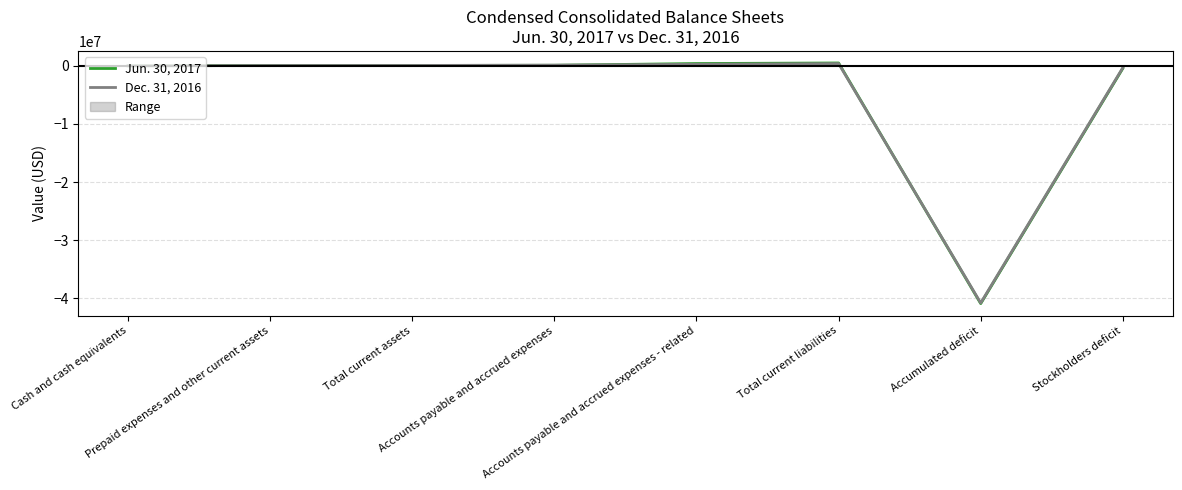

Reading left to right, what are all the values shown in this chart?

Jun. 30, 2017: Cash and cash equivalents=5613	Prepaid expenses and other current assets=62460	Total current assets=68073	Accounts payable and accrued expenses=98825	Accounts payable and accrued expenses - related=397497	Total current liabilities=496322	Accumulated deficit=-40886546	Stockholders deficit=-428249
Dec. 31, 2016: Cash and cash equivalents=6425	Prepaid expenses and other current assets=62151	Total current assets=68576	Accounts payable and accrued expenses=120467	Accounts payable and accrued expenses - related=269665	Total current liabilities=390132	Accumulated deficit=-40779853	Stockholders deficit=-321556